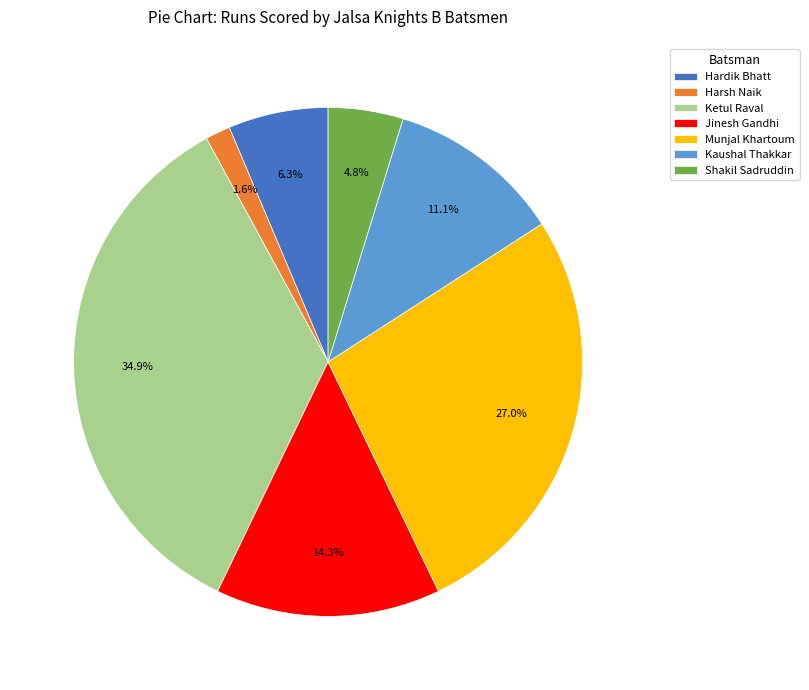

Which slice is the largest?

Ketul Raval